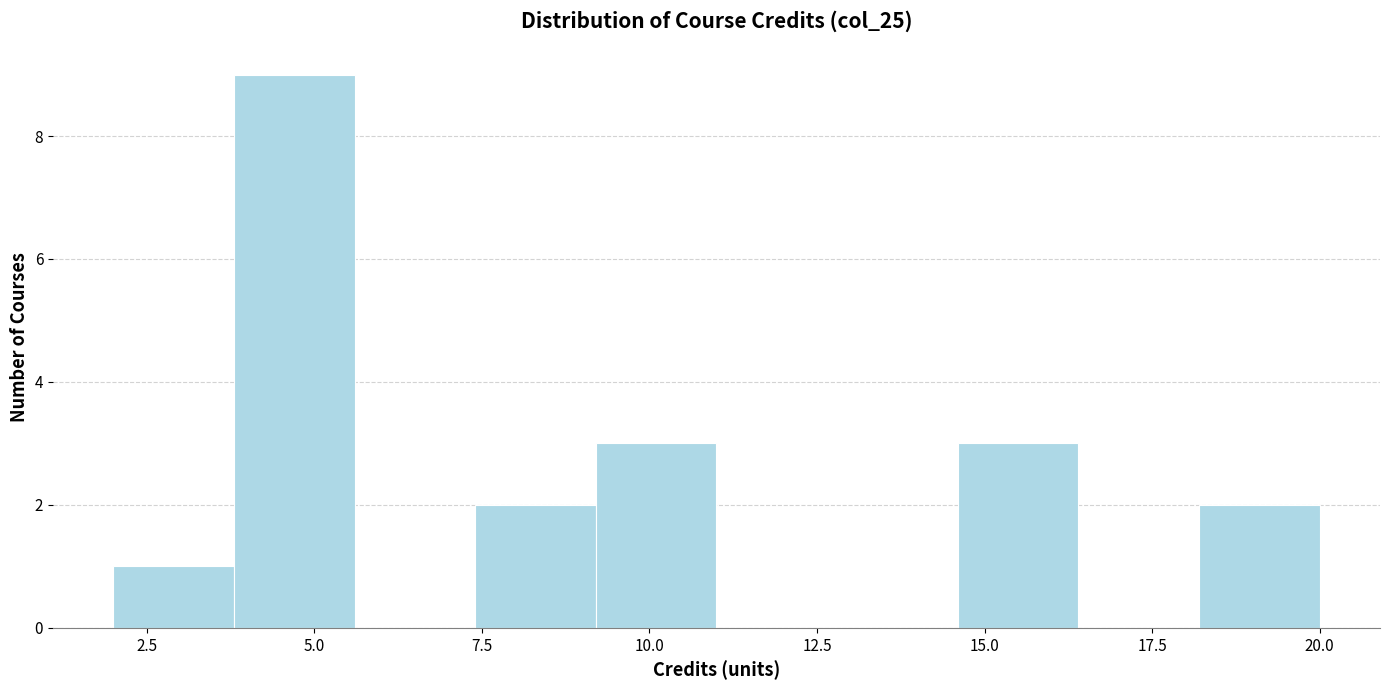

Read against the x-axis, roughly where is the centre of the tallest bar?

4.5